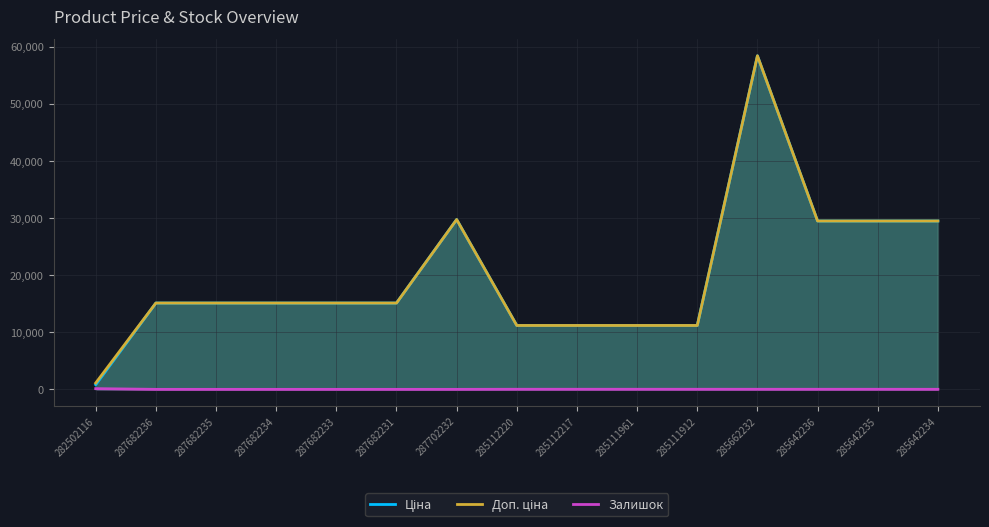

How many interior local peaks does the Ціна series have?

2